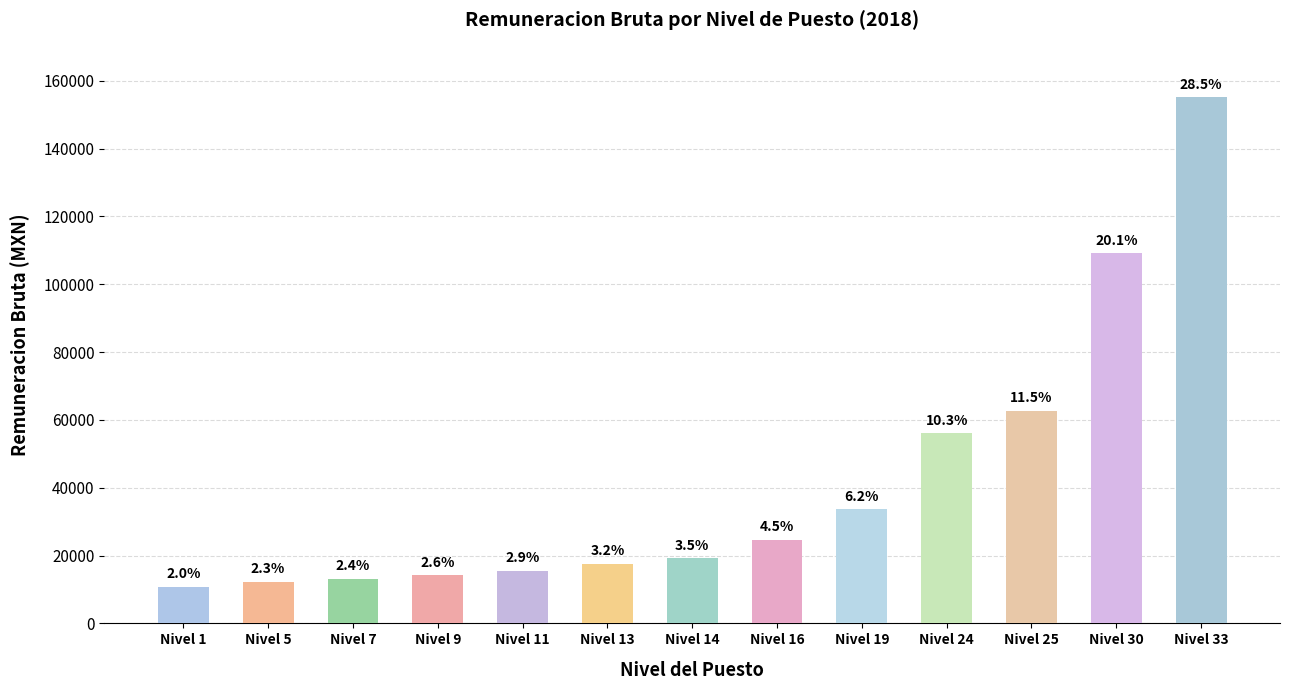

Reading right to left, what are all the values shown in this chart?

Nivel 33=155103.0	Nivel 30=109148.0	Nivel 25=62664.0	Nivel 24=56094.0	Nivel 19=33687.0	Nivel 16=24638.0	Nivel 14=19239.0	Nivel 13=17636.0	Nivel 11=15565.1	Nivel 9=14155.0	Nivel 7=13203.1	Nivel 5=12308.0	Nivel 1=10871.0